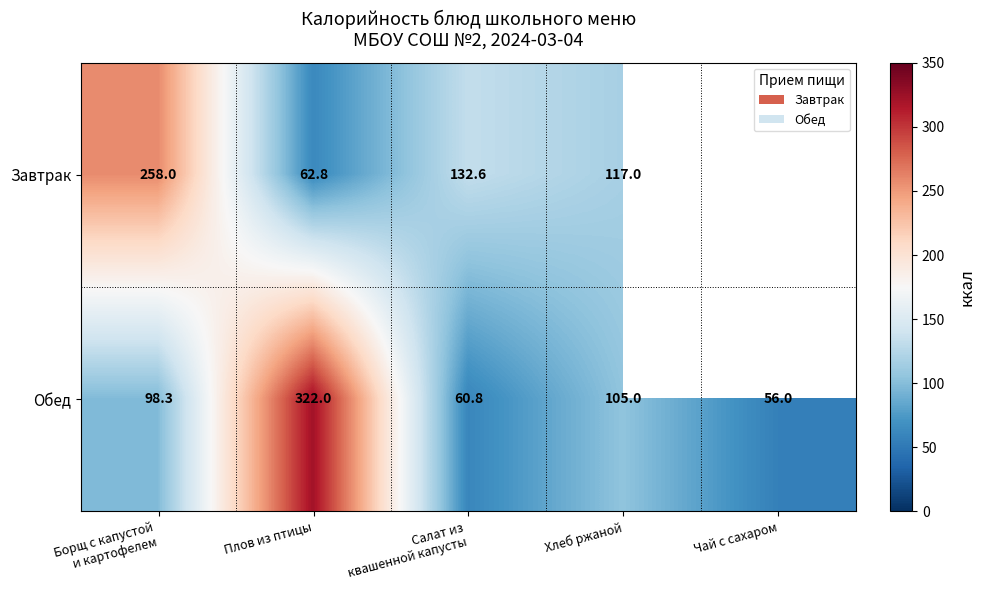

Which series changed the most between Плов из птицы and Хлеб ржаной?

Обед